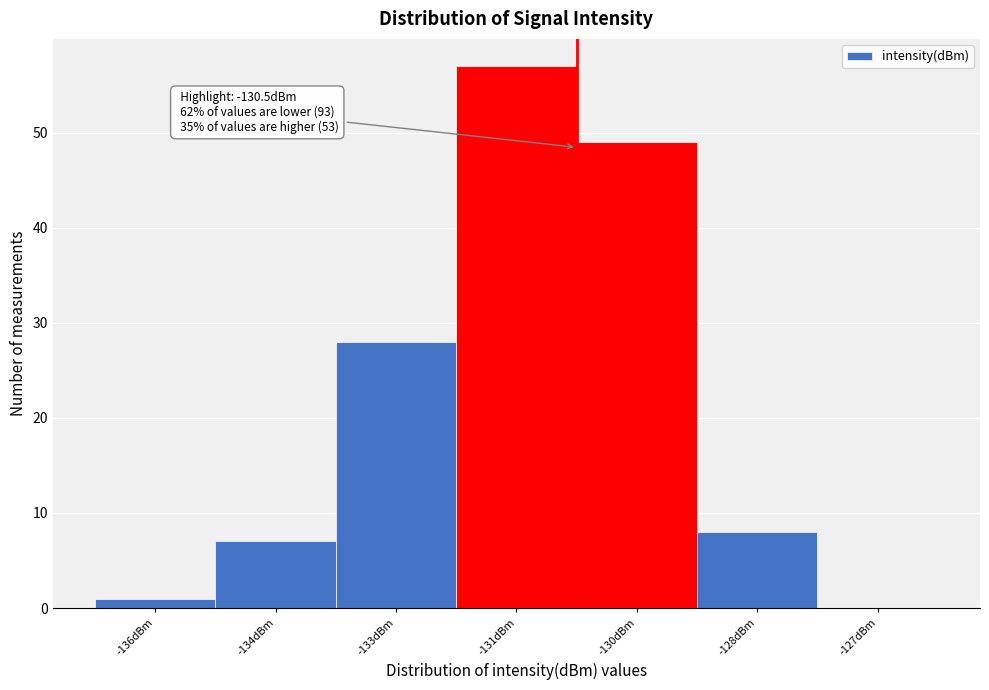

Reading left to right, what are all the values shown in this chart?

-136dBm=1	-134dBm=7	-133dBm=28	-131dBm=57	-130dBm=49	-128dBm=8	-127dBm=0